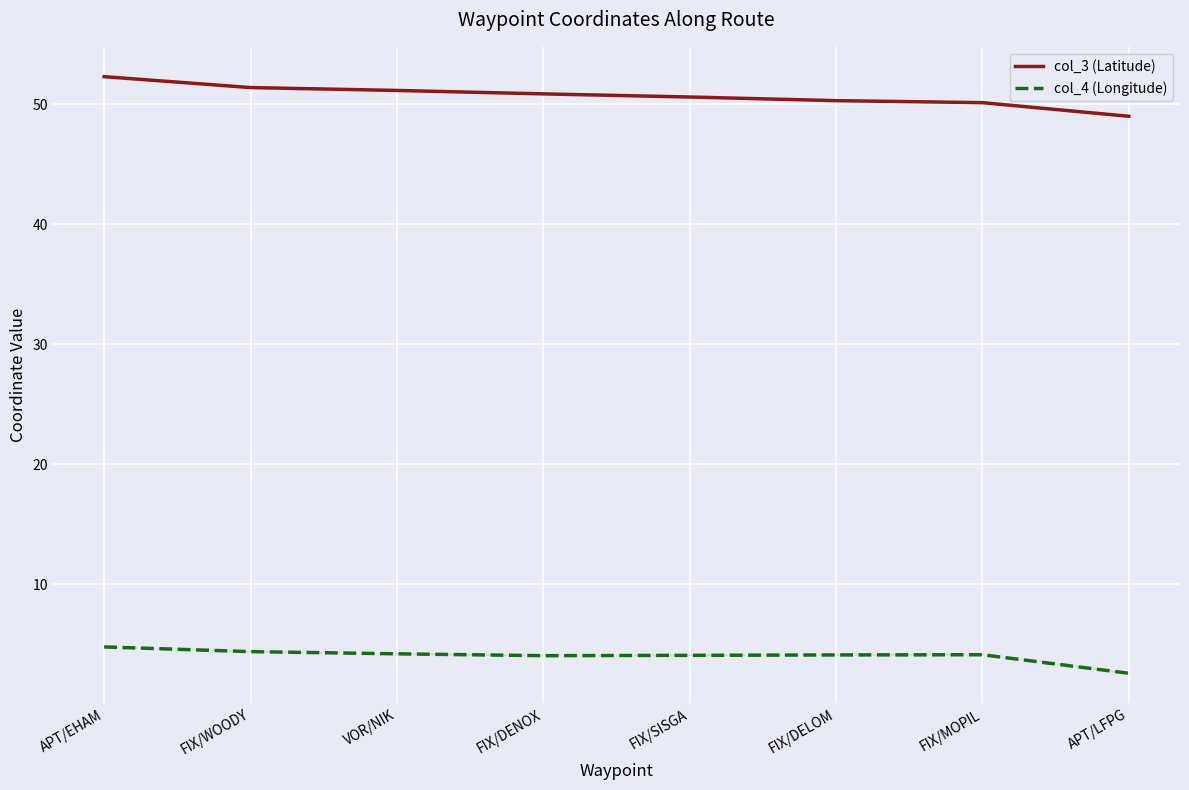

What is the difference between the col_3 (Latitude) values at APT/LFPG and FIX/WOODY?

2.4